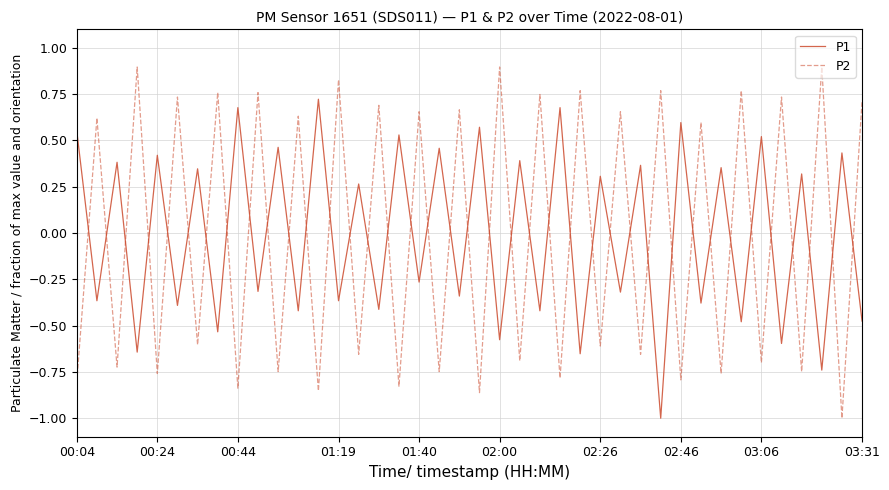

True or false: P1 and P2 intersect in this chart.

True